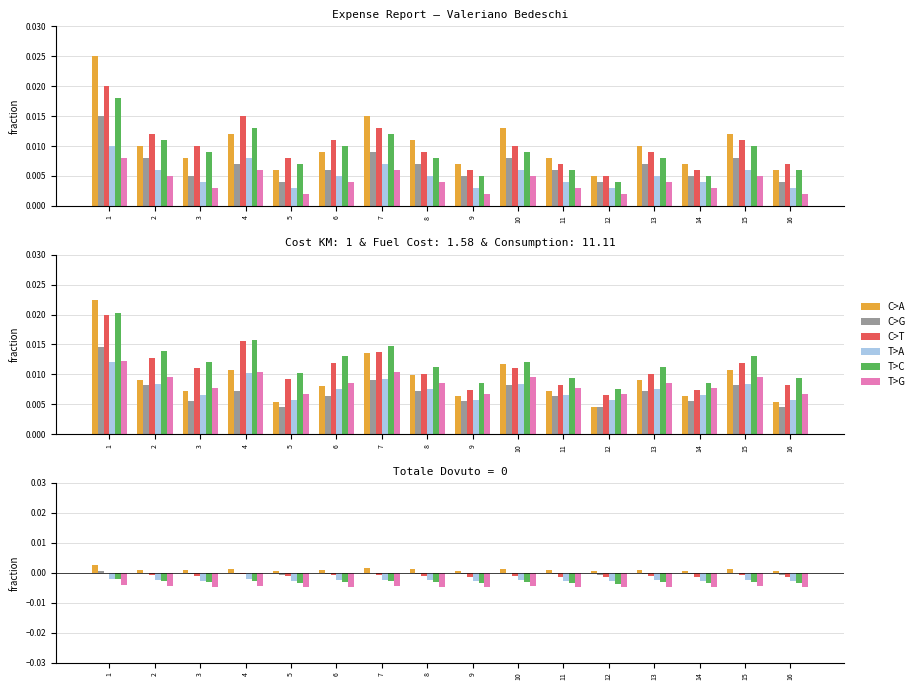

The value of T>A at 15 is -0.0. True or false?

False